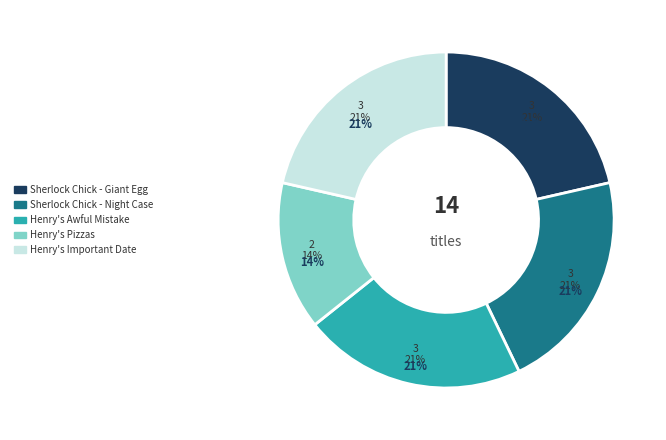

Rank the categories by value from highest to lowest.

Sherlock Chick and the Giant Egg Mystery, Sherlock Chick and the Case of the Night, Henry's Awful Mistake, Henry's Important Date, Henry's Pizzas